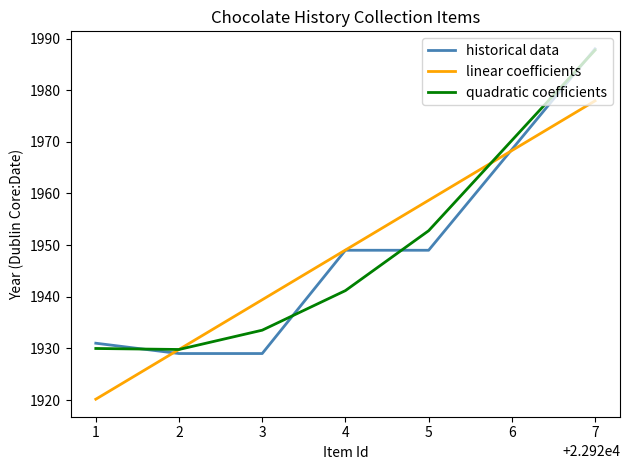

At which category is the sum across all series the highest?

7